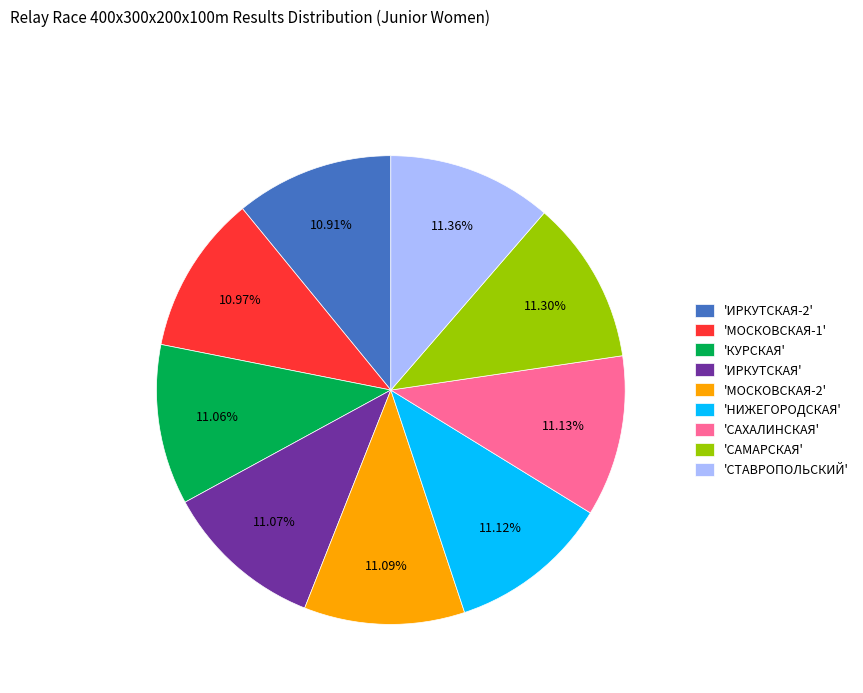

Do 'МОСКОВСКАЯ-2' and 'НИЖЕГОРОДСКАЯ' together represent more than half of the pie?

No